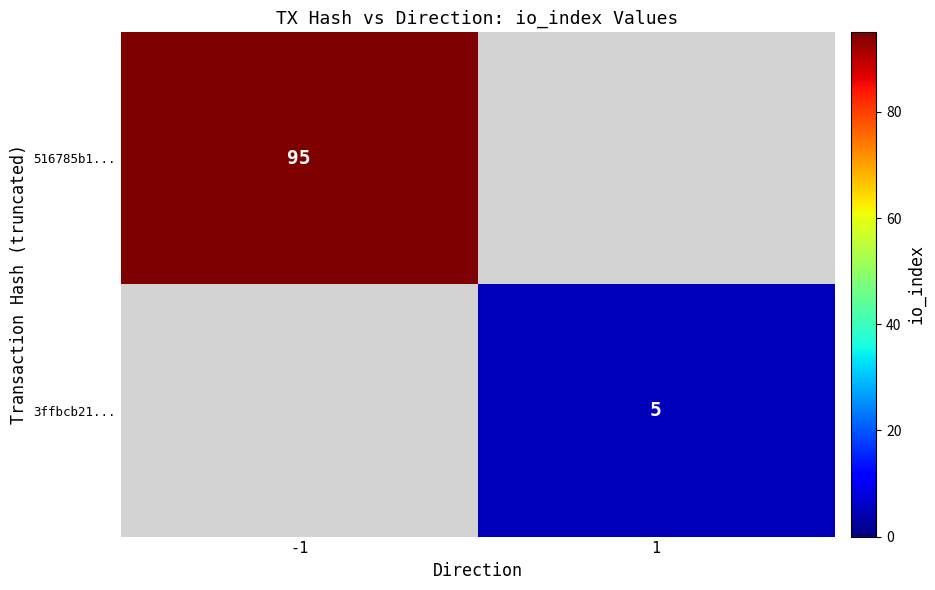

The 516785b1... series shows 95 at -1. True or false?

True